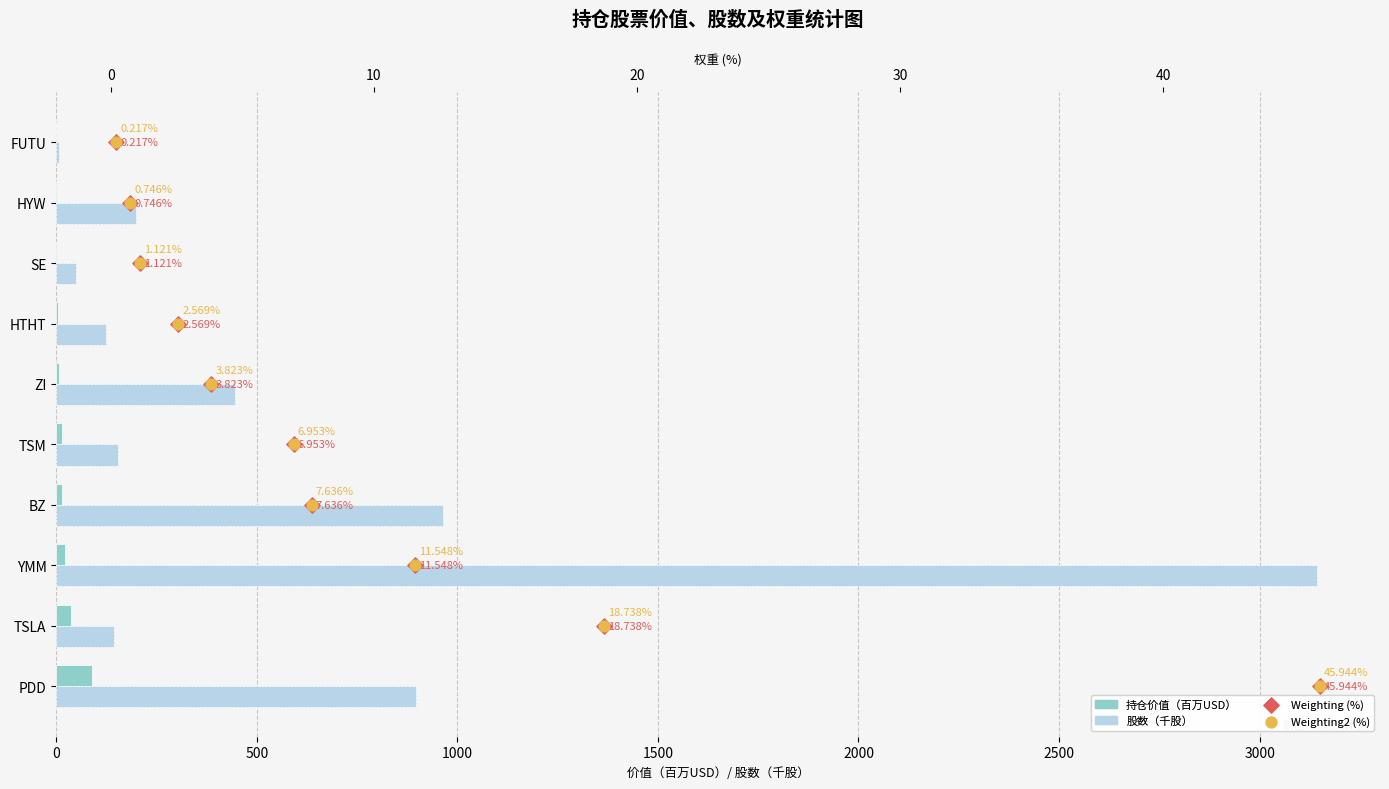

Which series has the largest total across all categories?

股数（千股）